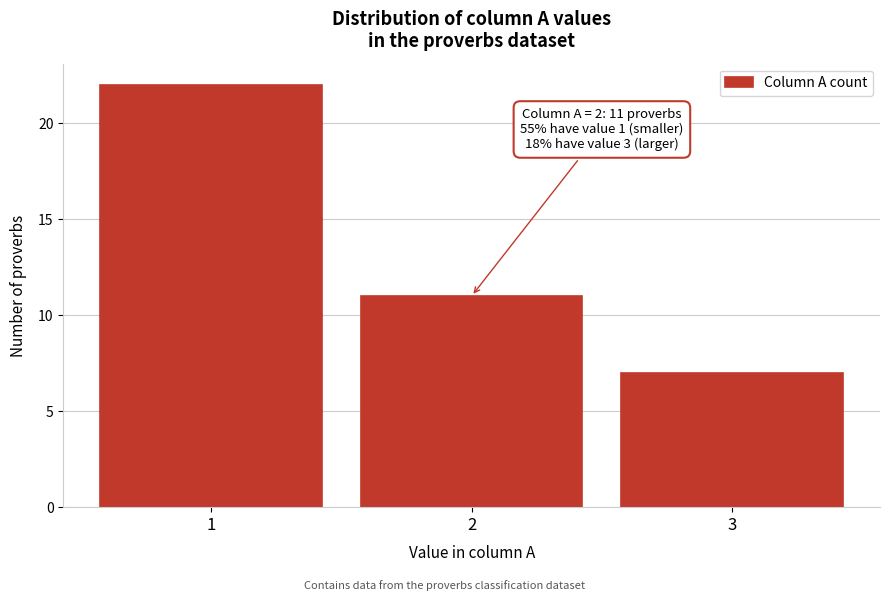

Over which range of the x-axis is the bar tallest?

0.5 to 1.5